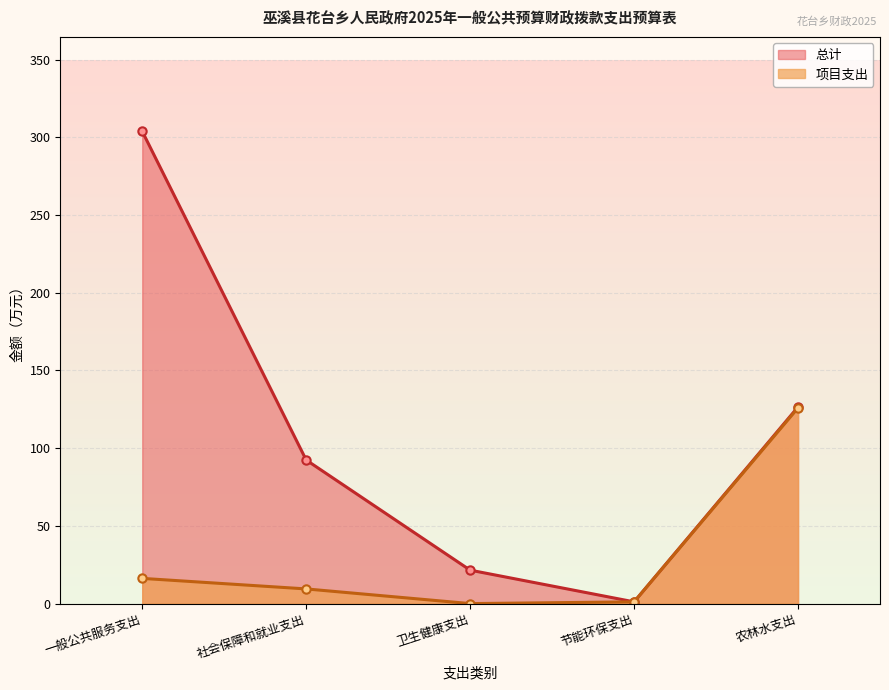

At which label does 总计 first exceed 92?

一般公共服务支出